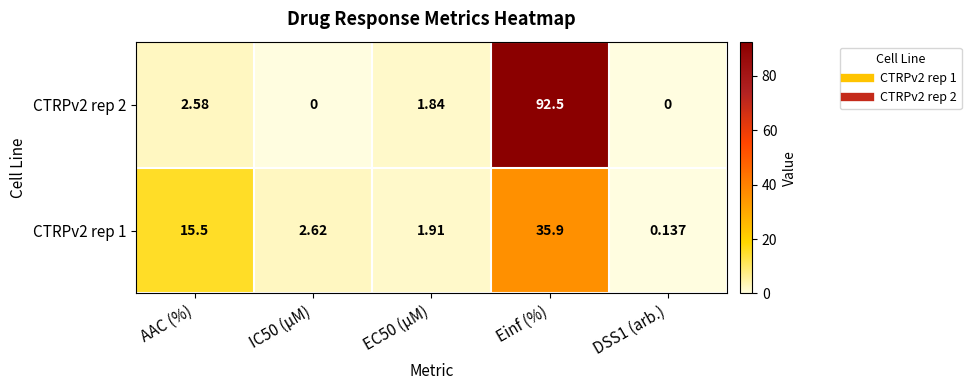

Which series has the largest range (max minus min)?

CTRPv2 rep 2